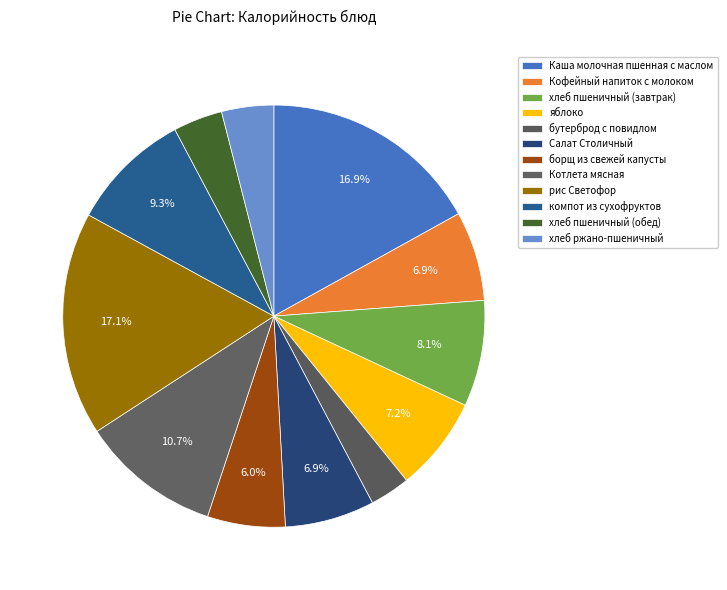

Count the number of slices in the pie.

12